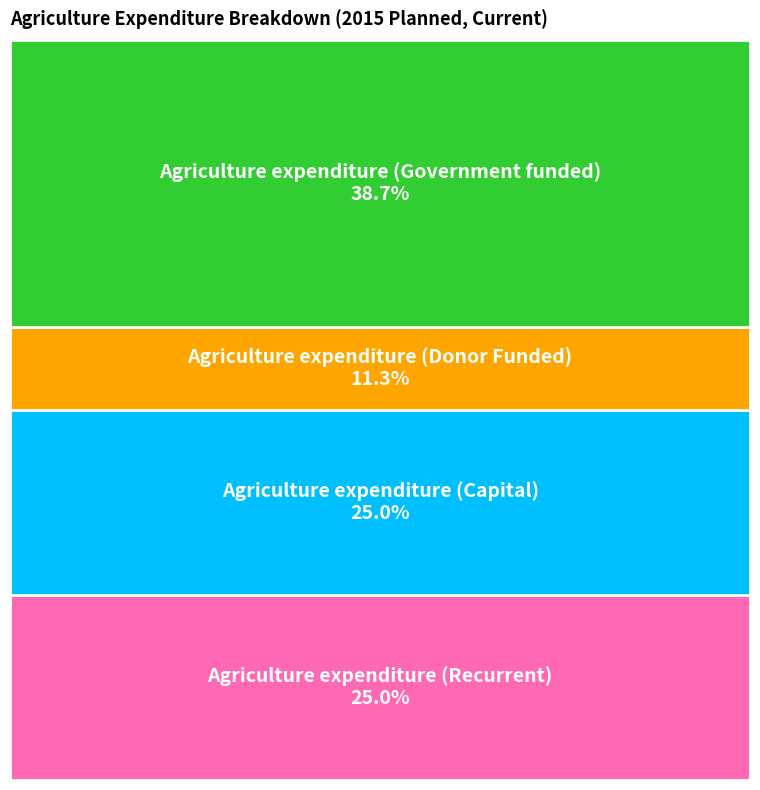

Is Agriculture expenditure (Government funded) the majority of the pie?

No